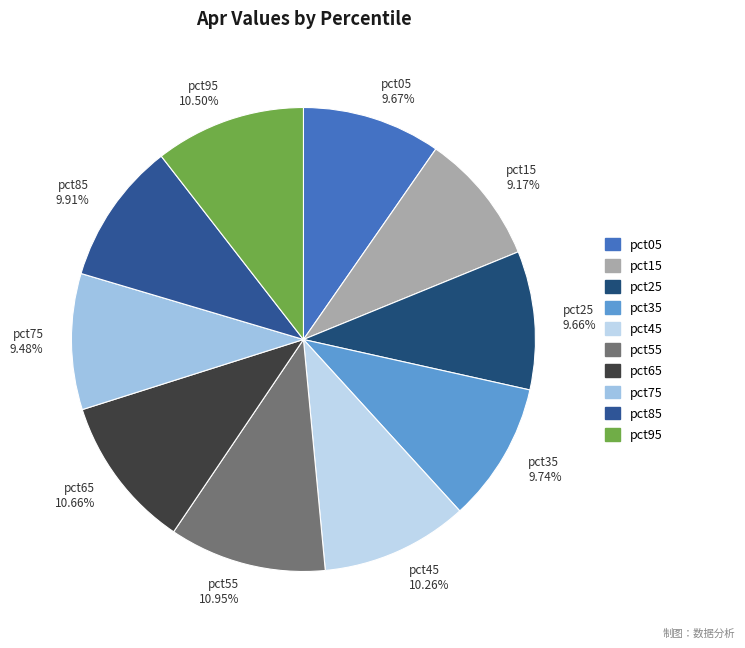

Which has a higher value, pct65 or pct35?

pct65